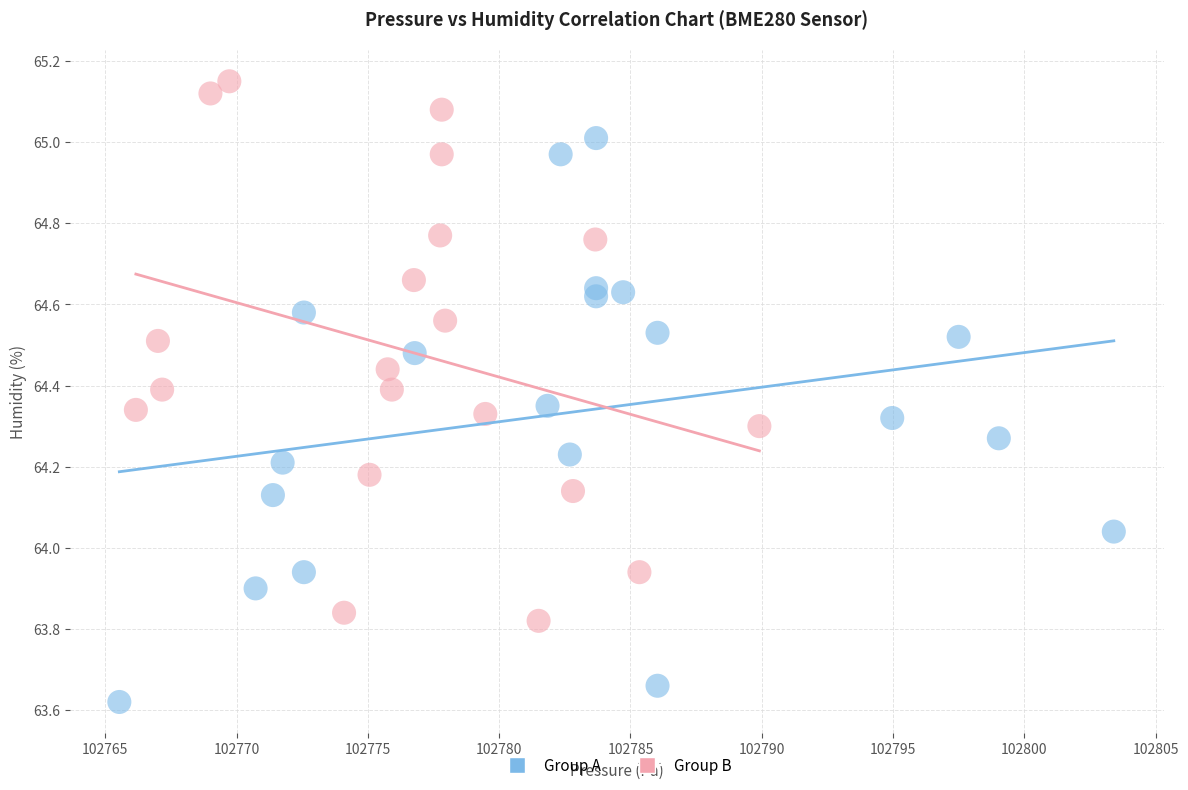

Which series reaches the maximum Y coordinate?

Group B